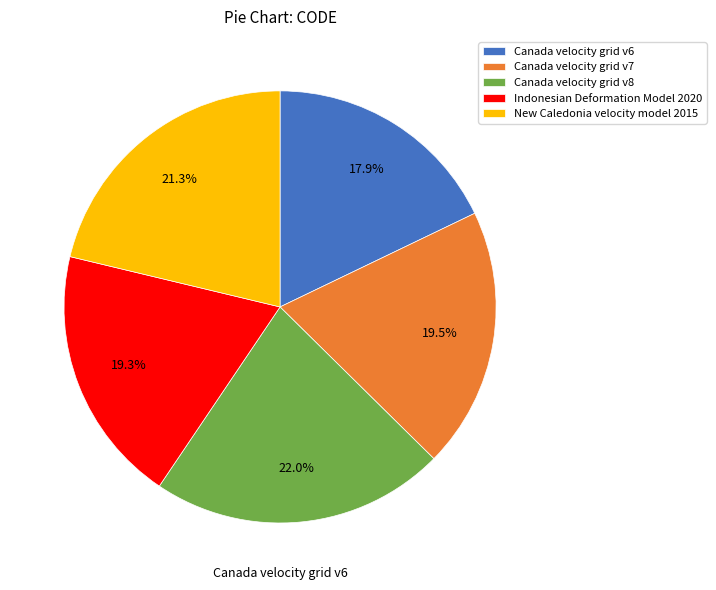

To the nearest percent, what portion does New Caledonia velocity model 2015 represent?

21%